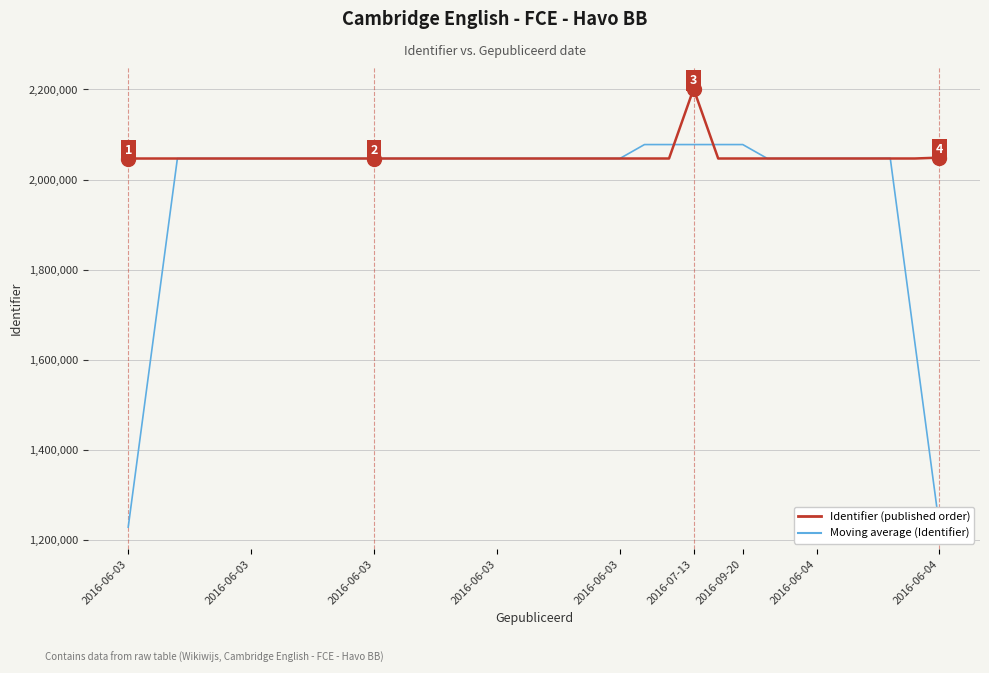

In Identifier (published order), how many points are lower than both neighbors (excluding endpoints)?

1